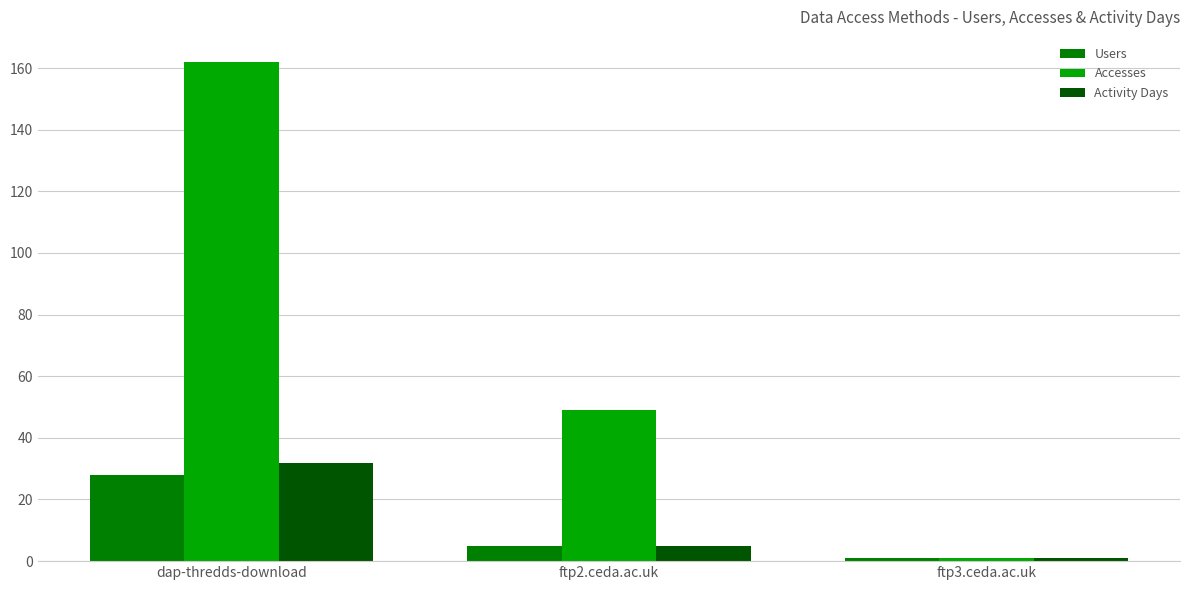

How many series are shown in this chart?

3